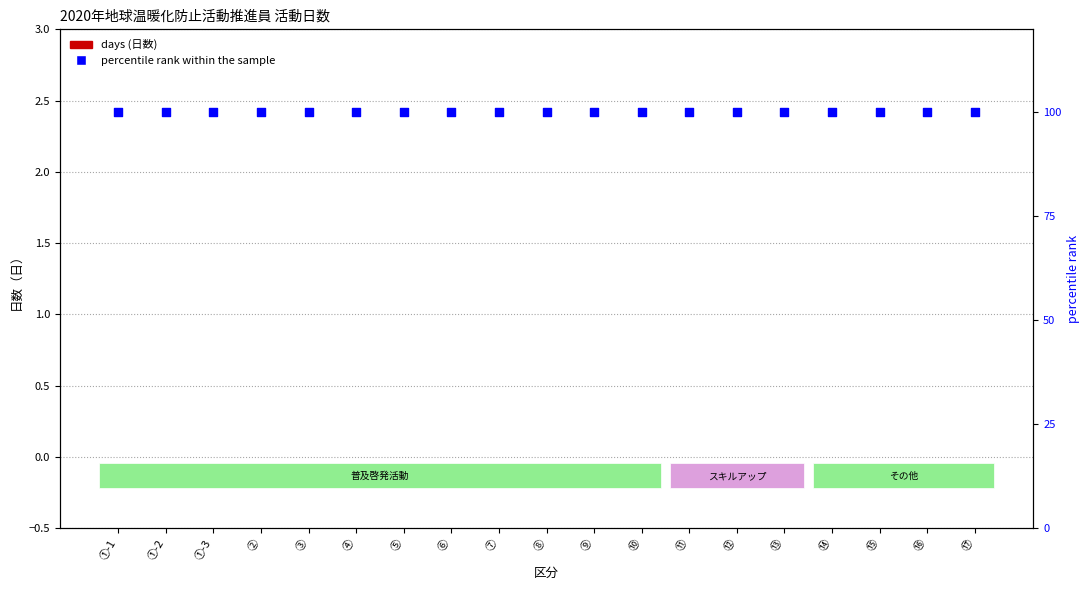

At which category is the sum across all series the highest?

①-1